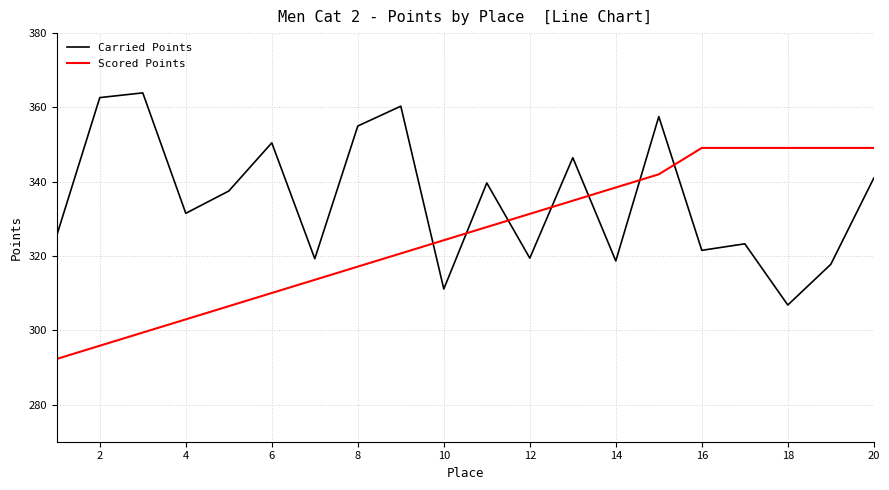

Rank the series by their average value, from highest to lowest.

Carried Points, Scored Points